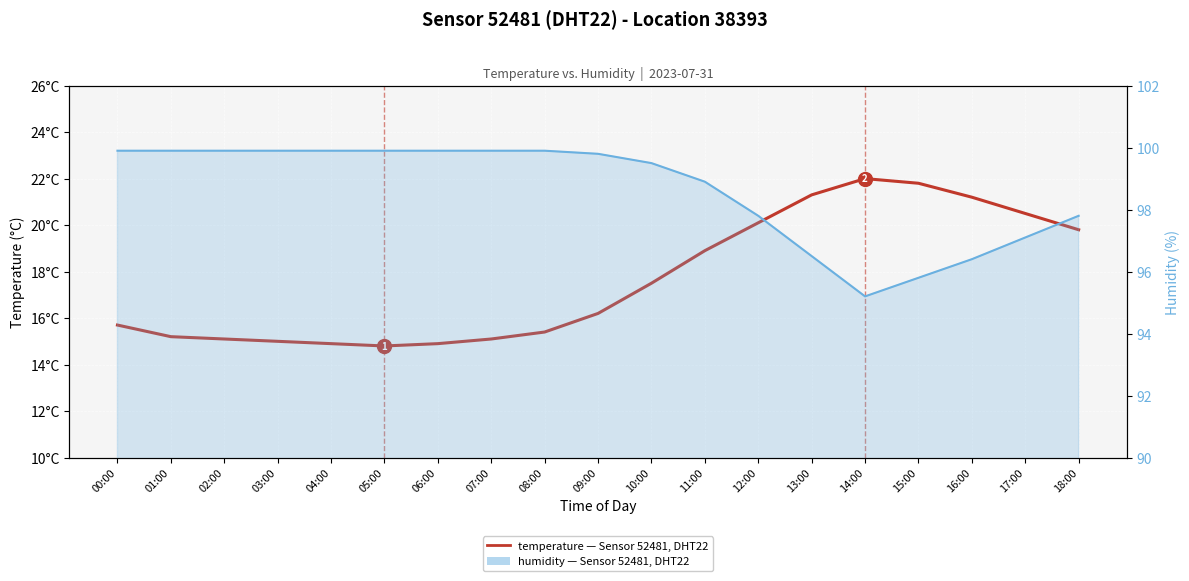

True or false: temperature and Humidity (%) cross at least once.

False